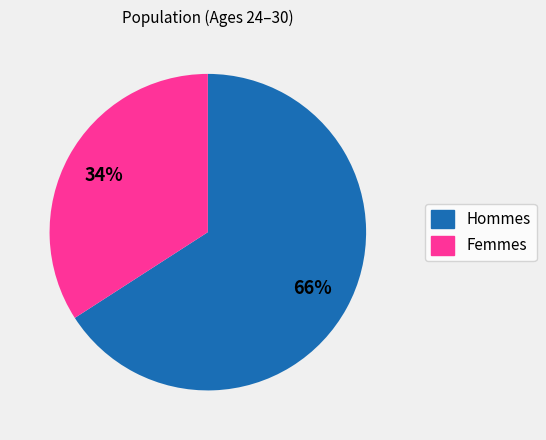

The Hommes slice represents 66% of the pie. True or false?

True